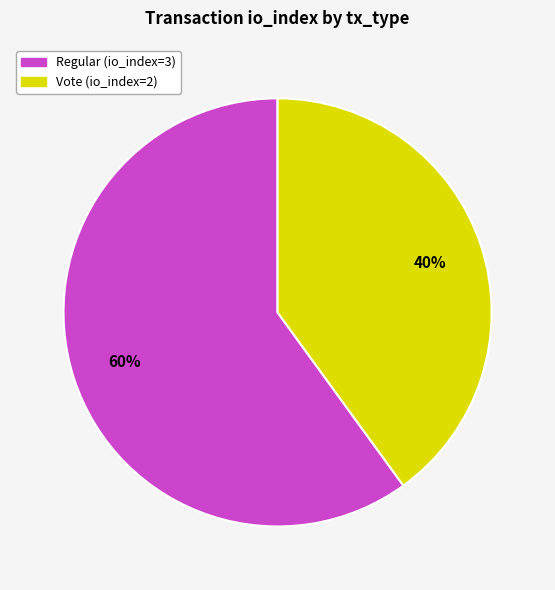

To the nearest percent, what is the average slice percentage?

50%